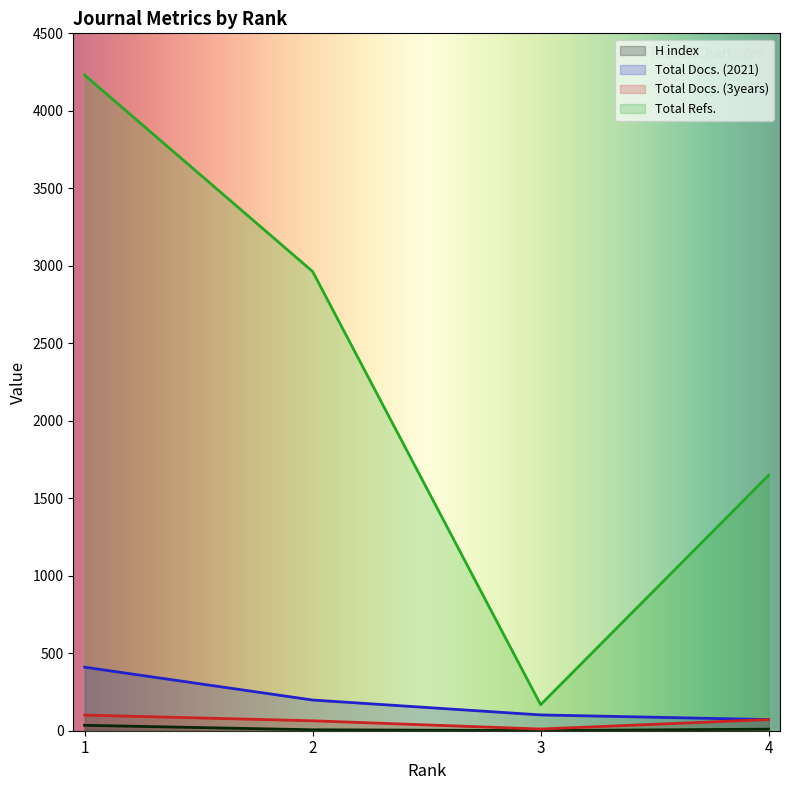

Does the chart display data point markers on the line(s)?

No